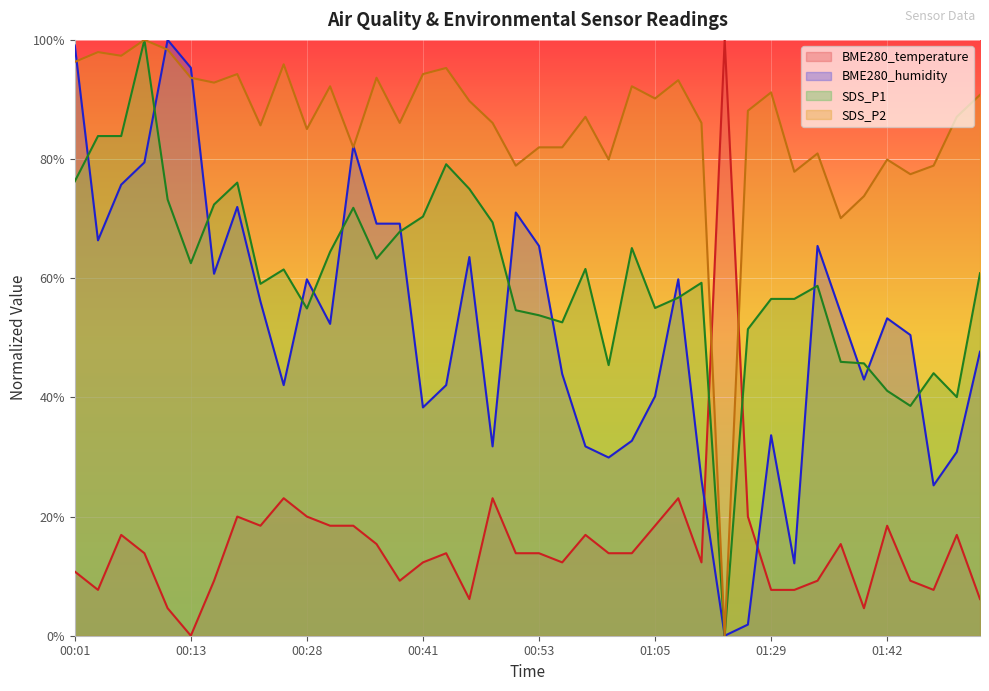

Rank the series by their maximum value, from highest to lowest.

BME280_temperature, BME280_humidity, SDS_P1, SDS_P2